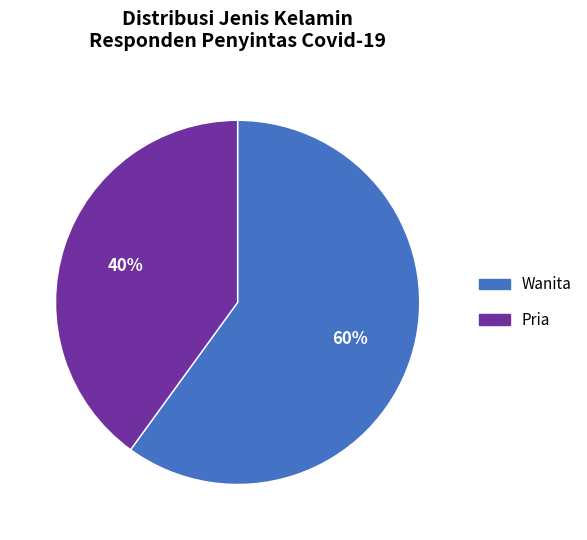

Rank the categories by value from lowest to highest.

Pria, Wanita